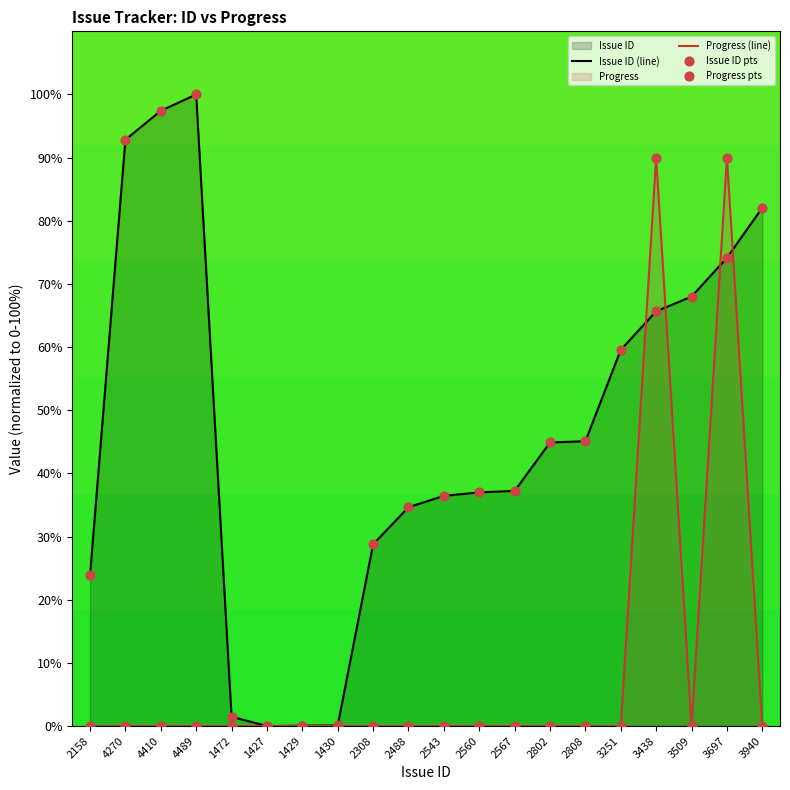

Is the value of Issue ID (line) at 3251 greater than the value of Issue ID pts at 3438?

No